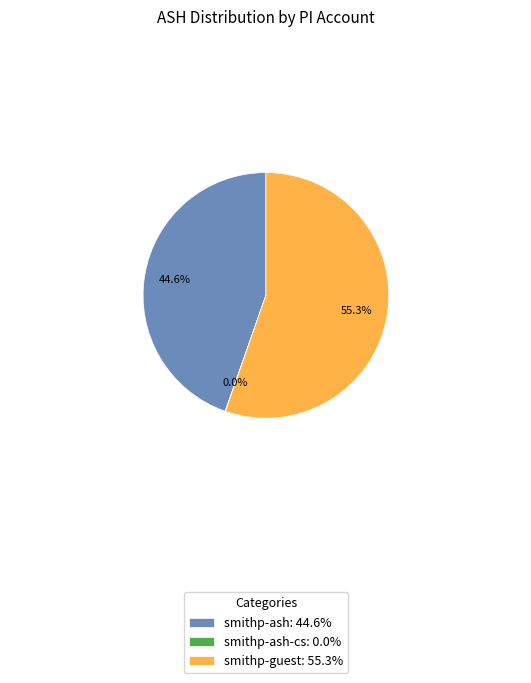

Does smithp-guest: 55.3% account for over 50% of the chart?

Yes